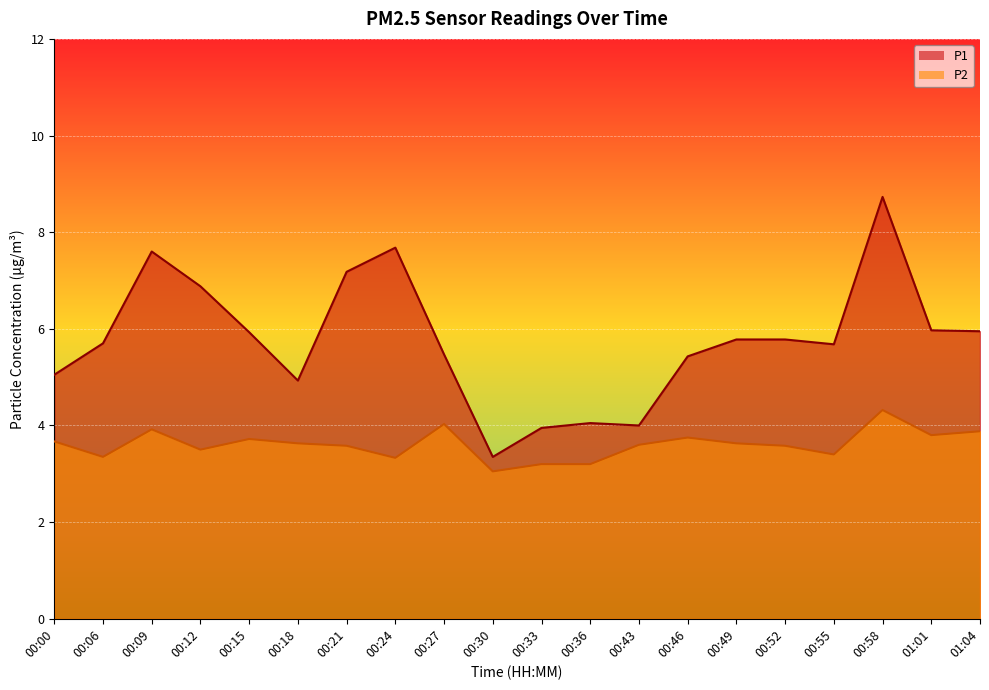

Is it true that P1 equals 4.7 at 00:12?

False